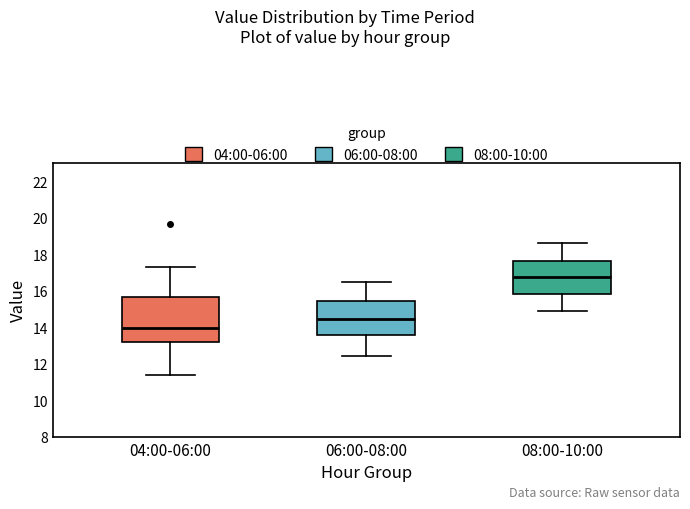

Where does the lower whisker of the box for 06:00-08:00 end on the y-axis? The values are not printed on the chart, so give them approximately, as read against the axis.

12.4